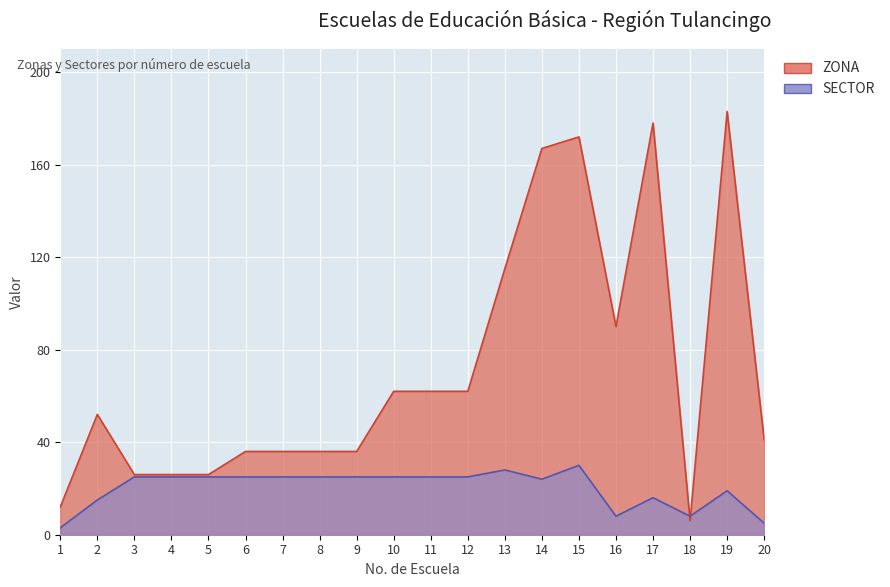

True or false: SECTOR and ZONA intersect in this chart.

True